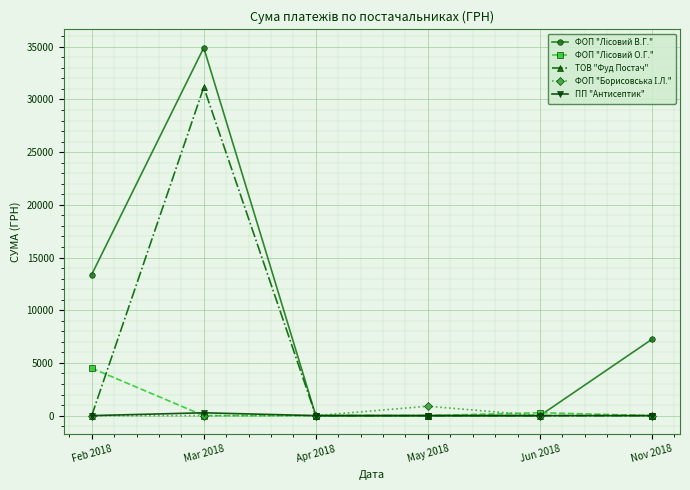

At which category does ТОВ "Фуд Постач" reach its first local peak?

Mar 2018